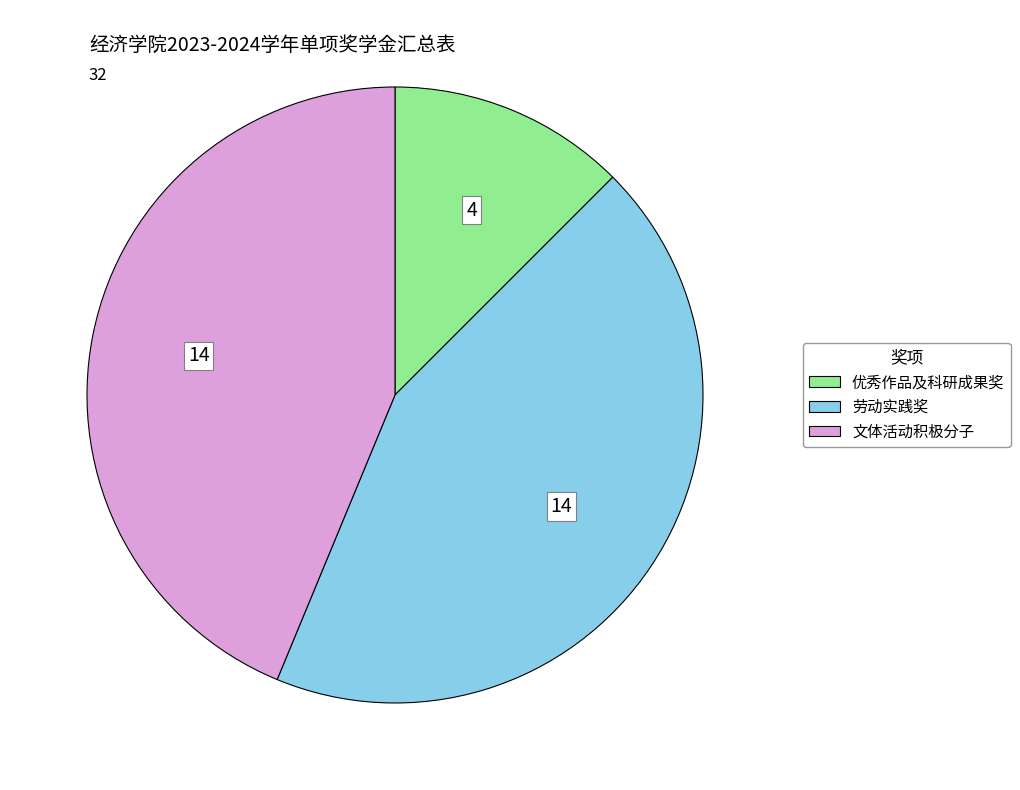

Is it true that 文体活动积极分子 is 55% of the pie?

False